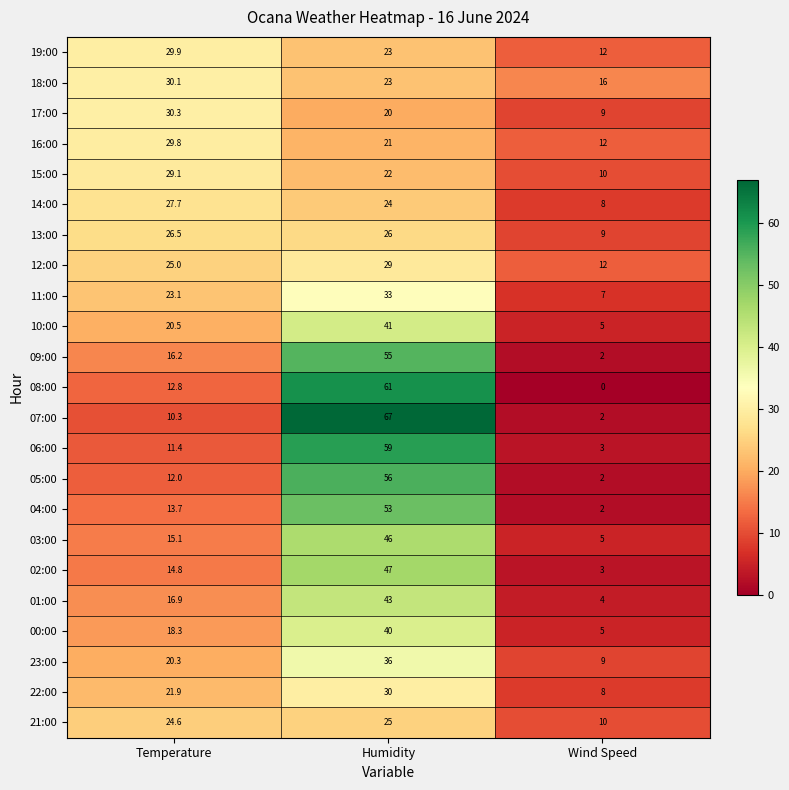

What is the difference between the maximum and minimum values in the 03:00 series?

41.0